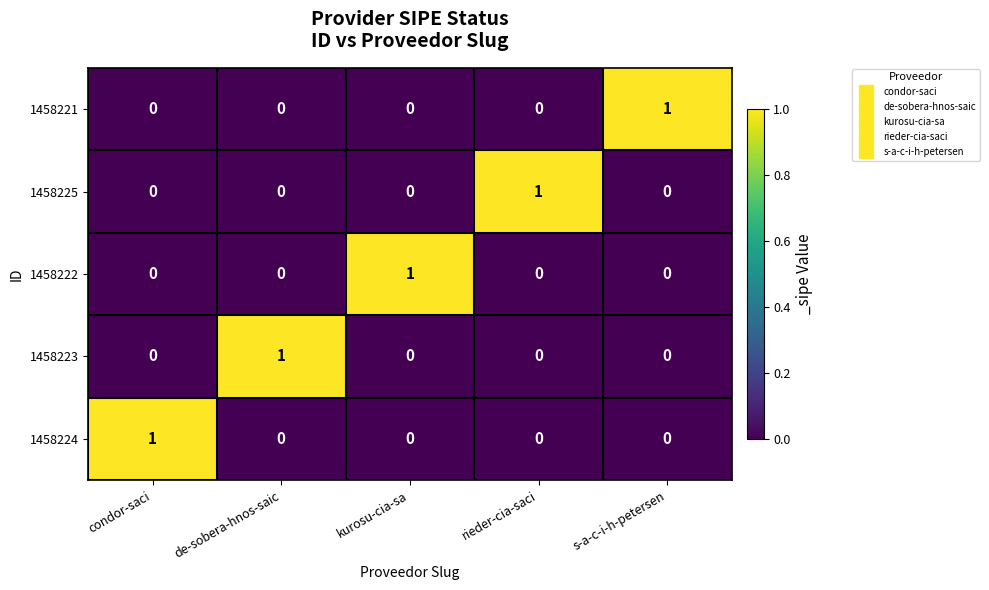

The 1458225 series shows 1 at de-sobera-hnos-saic. True or false?

False